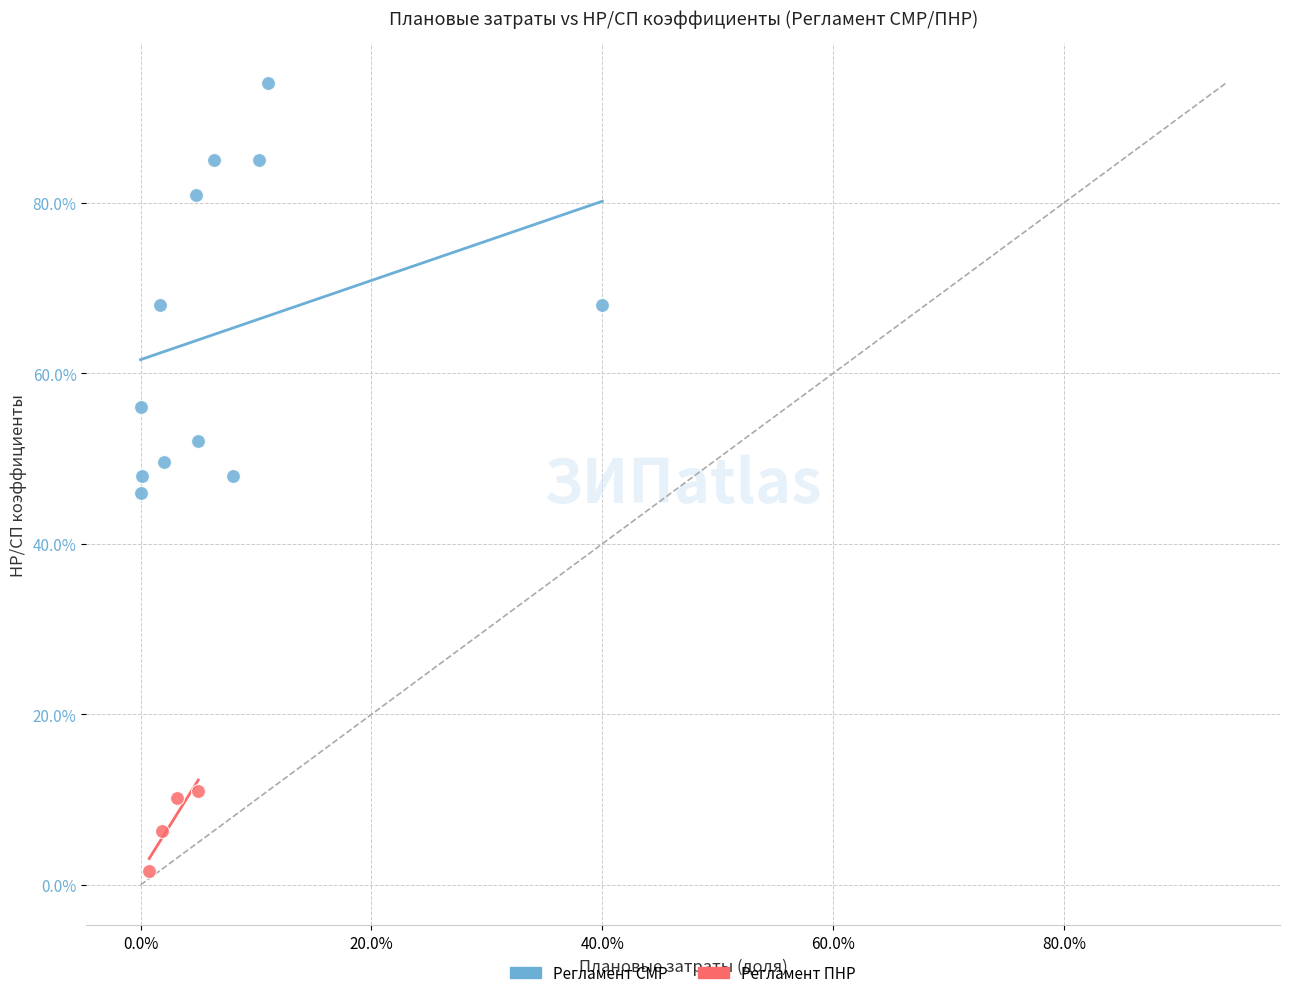

What are all the series names shown in the legend?

Регламент СМР, Регламент ПНР